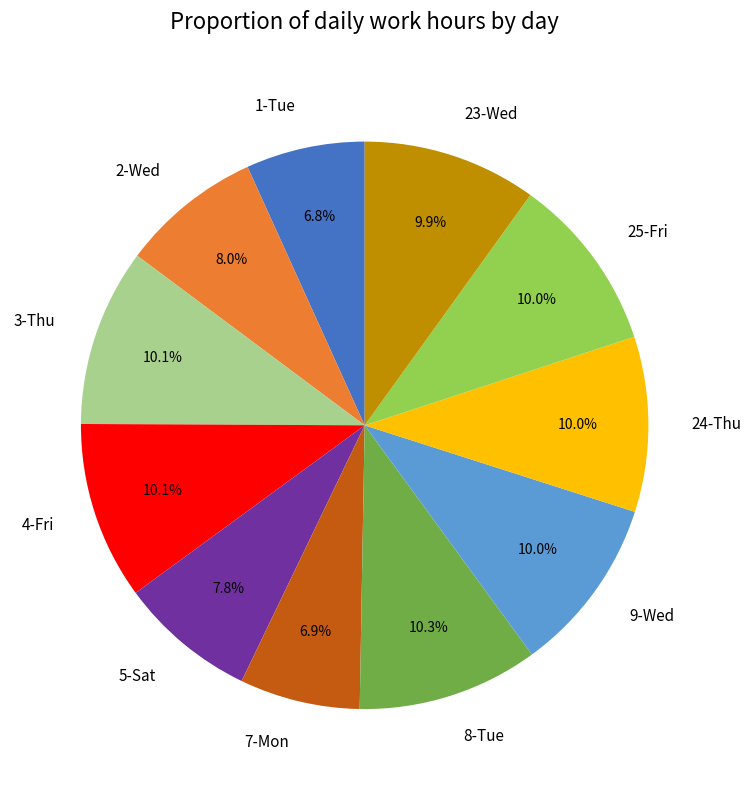

Do 2-Wed and 9-Wed together represent more than half of the pie?

No